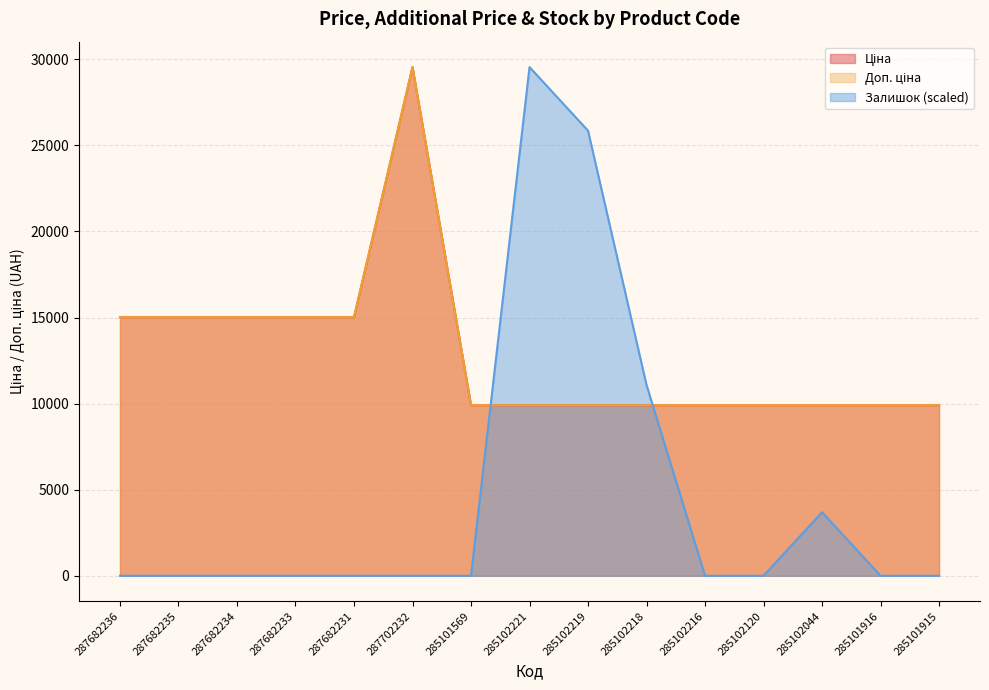

Rank the series by their maximum value, from highest to lowest.

Ціна, Доп. ціна, Залишок